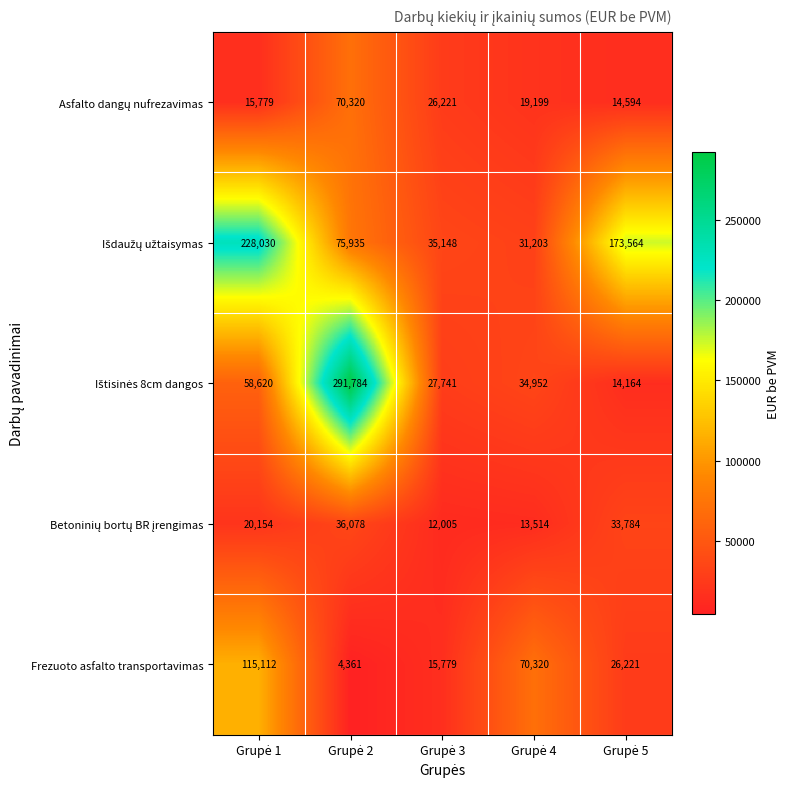

What is the maximum value shown in the chart?

291784